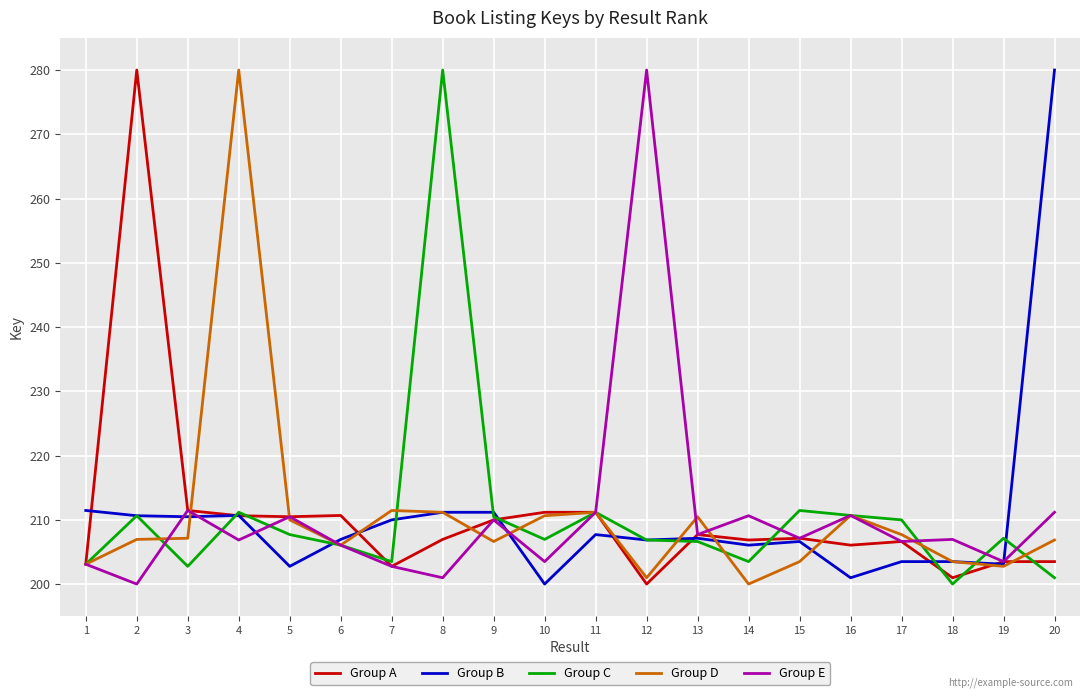

What is the minimum value for Group C?

200.0